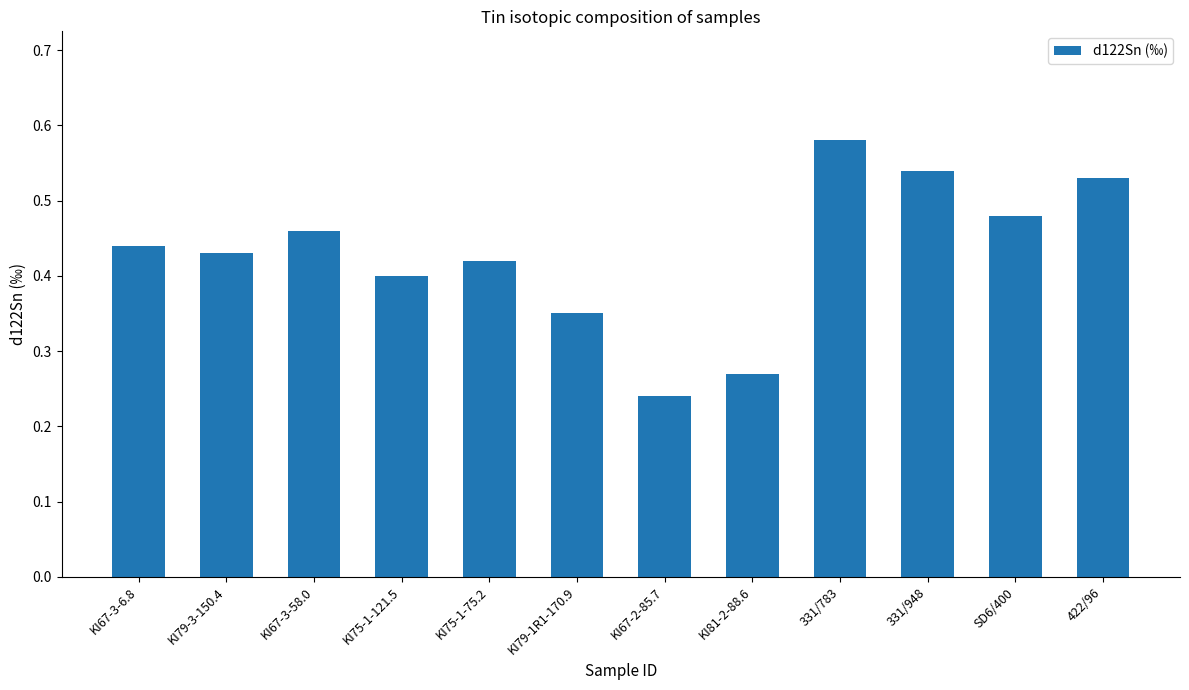

List the labels in order of value, largest first.

331/783, 331/948, 422/96, SD6/400, KI67-3-58.0, KI67-3-6.8, KI79-3-150.4, KI75-1-75.2, KI75-1-121.5, KI79-1R1-170.9, KI81-2-88.6, KI67-2-85.7